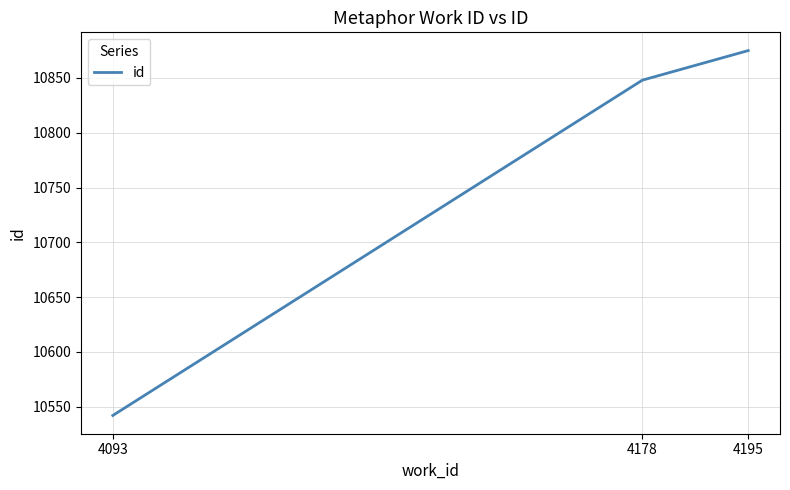

What is the smallest value displayed?

10542